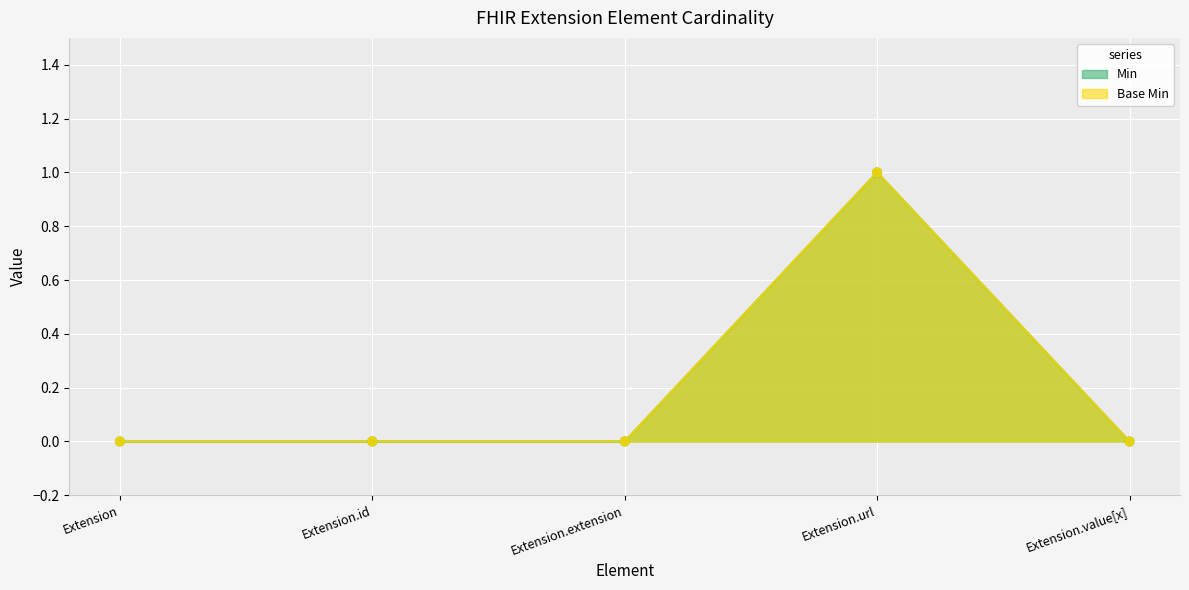

Is the value of Min at Extension.extension greater than the value of Base Min at Extension.extension?

No